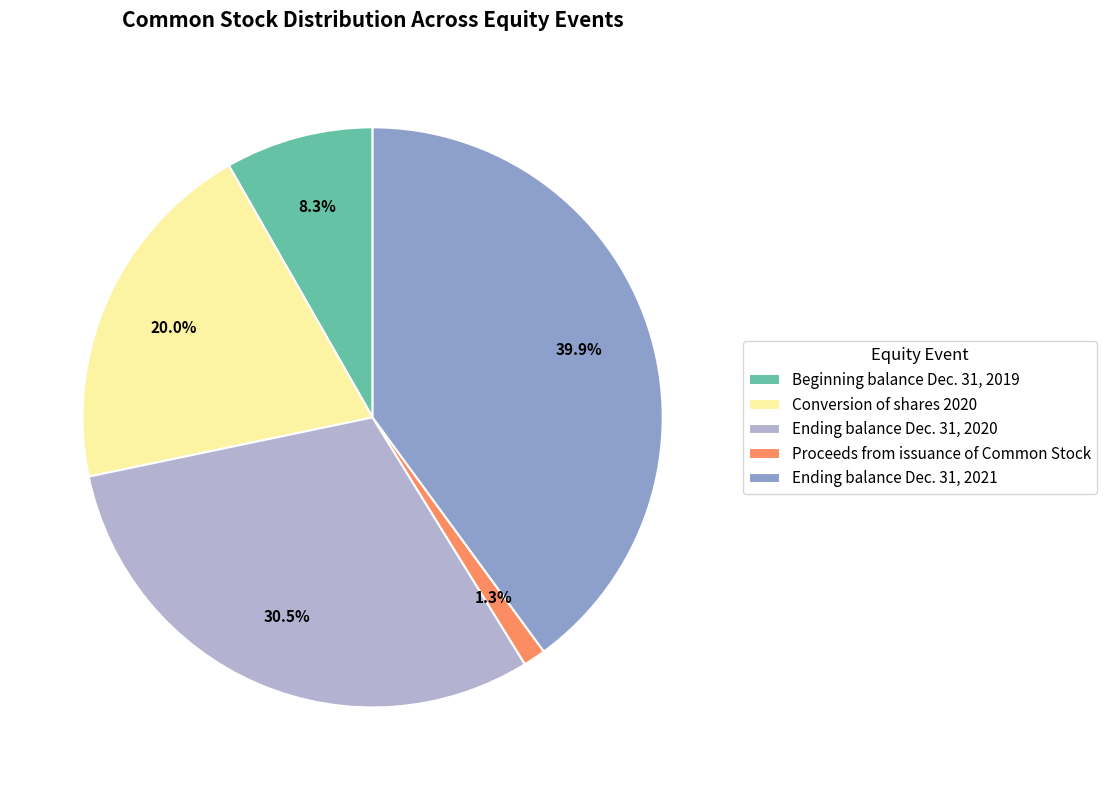

What percentage do Ending balance Dec. 31, 2020 and Proceeds from issuance of Common Stock together represent?

31.8%